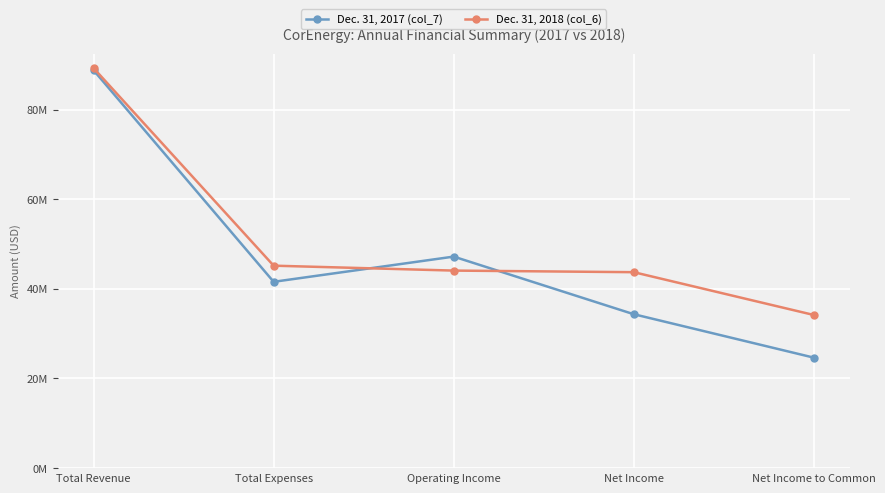

Is the value of Dec. 31, 2018 (col_6) at Net Income to Common greater than the value of Dec. 31, 2017 (col_7) at Total Expenses?

No